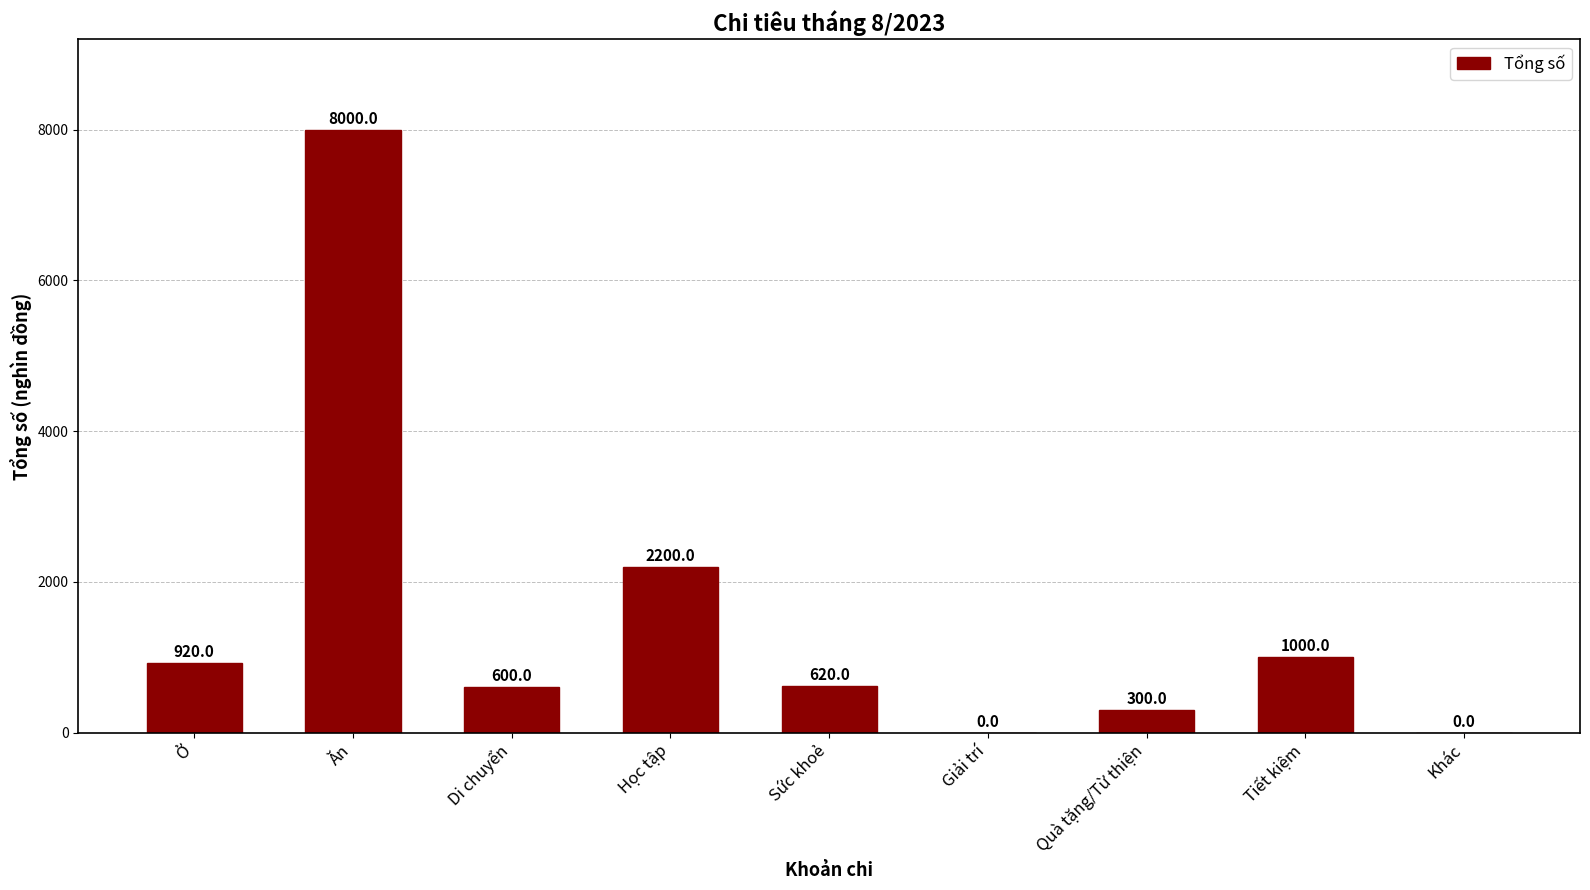

Reading left to right, transcribe all the data shown in this chart.

920	8000	600	2200	620	0	300	1000	0